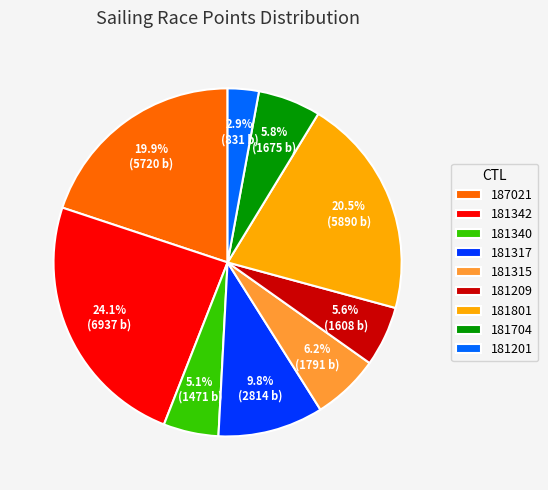

Is it true that 181342 is 12% of the pie?

False